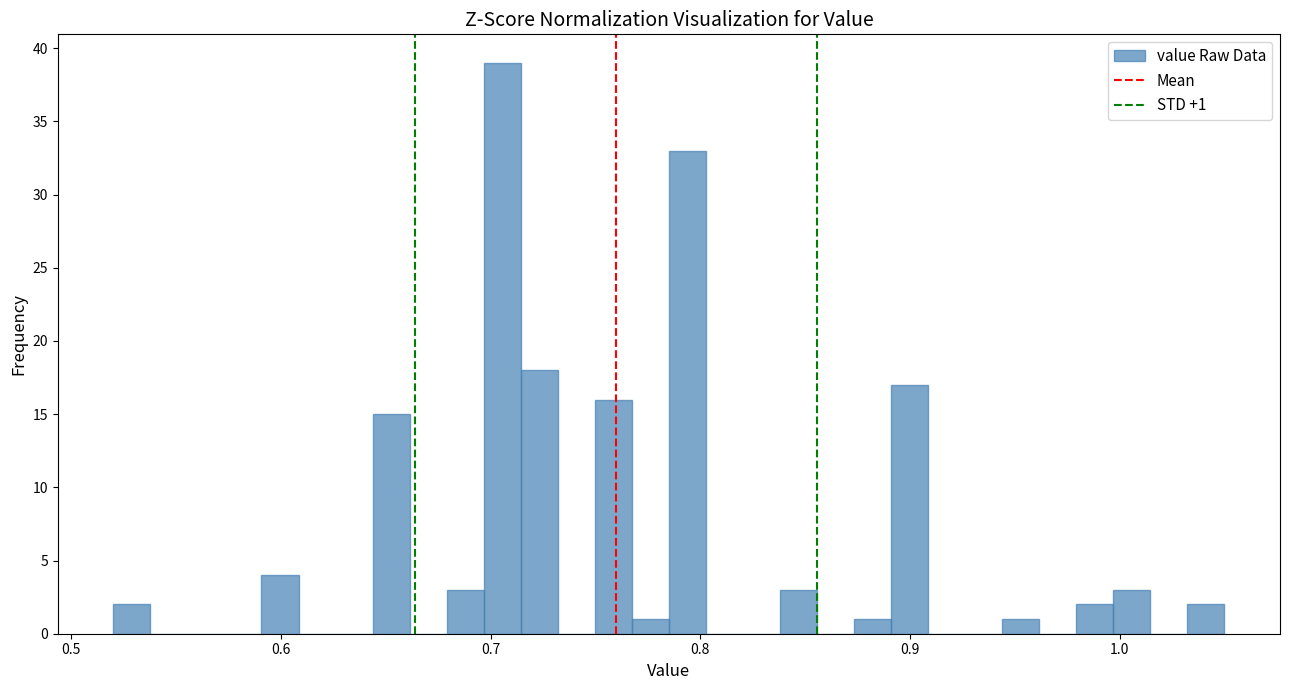

Read against the x-axis, roughly where is the centre of the tallest bar?

0.71